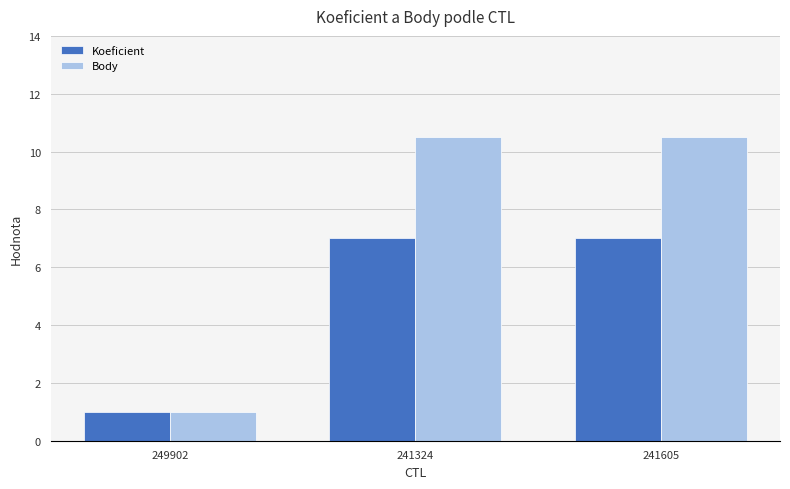

What is the highest value of the Koeficient series?

7.0